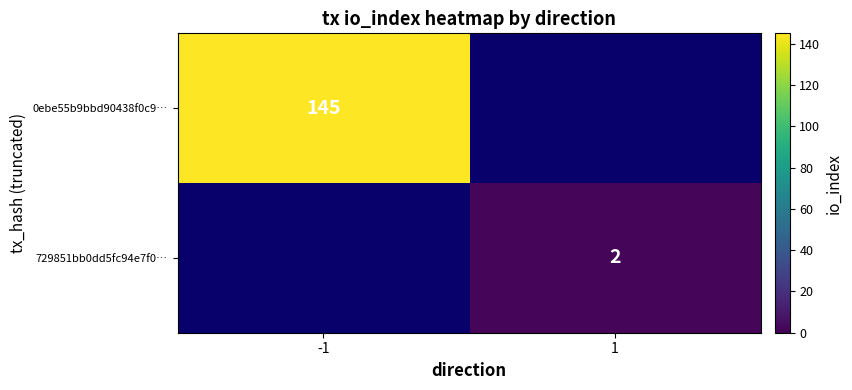

The value of 0ebe55b9bbd90438f0c9… at -1 is 145. True or false?

True